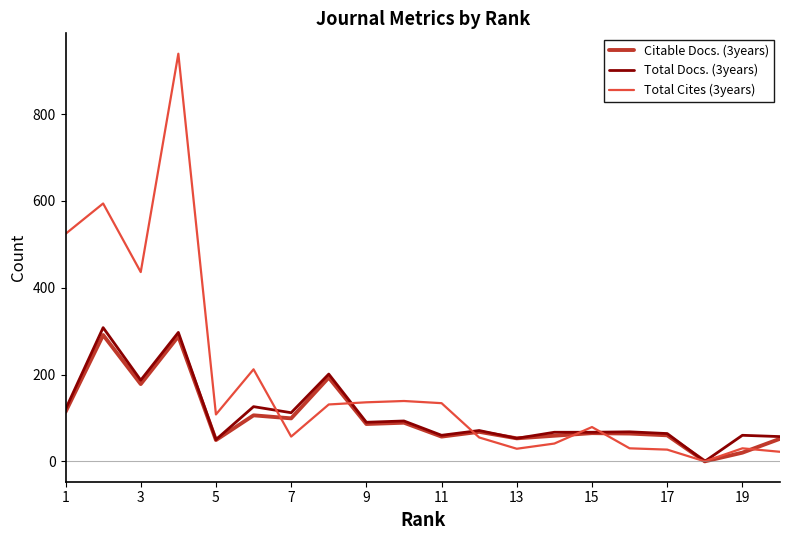

What is the difference between the maximum and minimum values in the Citable Docs. (3years) series?

291